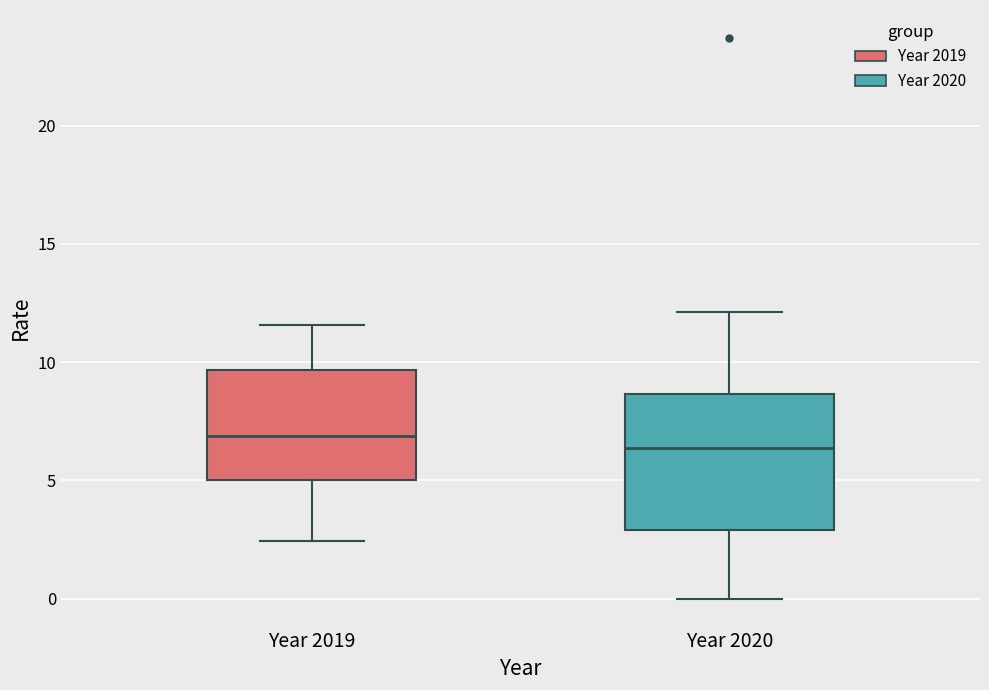

Reading left to right, read every box against the y-axis: the position of its median line, the range the box covers, and the ends of its whiskers. The values are not printed on the chart, so give them approximately, as read against the axis.

Year 2019: median 7.0, box 5.0 to 9.5, whiskers 2.5 to 11.5
Year 2020: median 6.5, box 3.0 to 8.5, whiskers 0.0 to 12.0